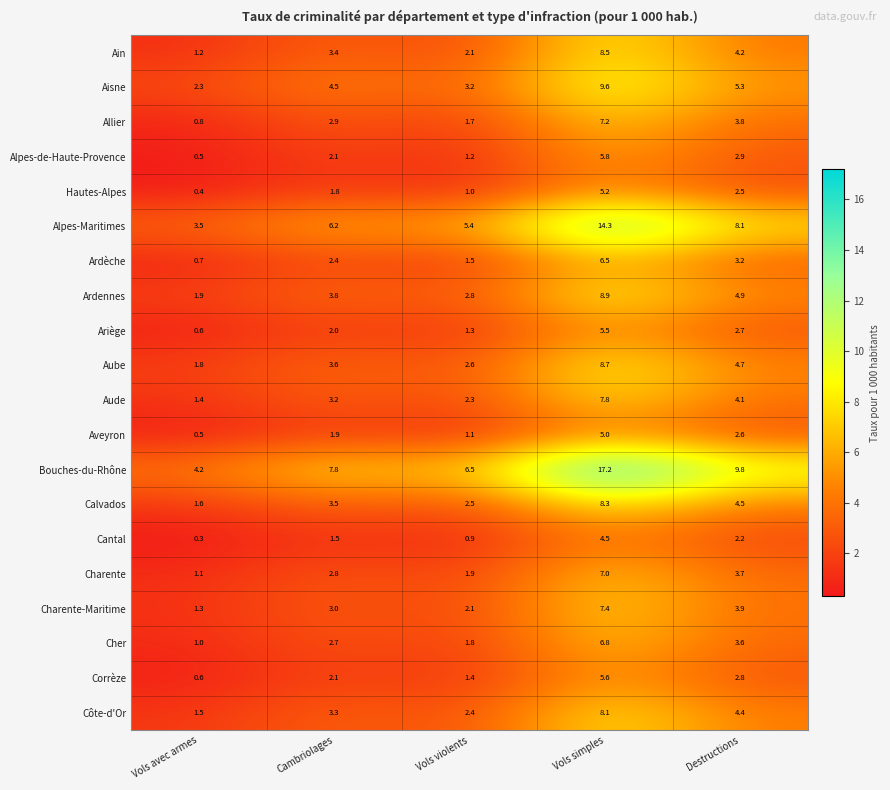

Rank the categories by Corrèze value from highest to lowest.

Vols simples, Destructions, Cambriolages, Vols violents, Vols avec armes